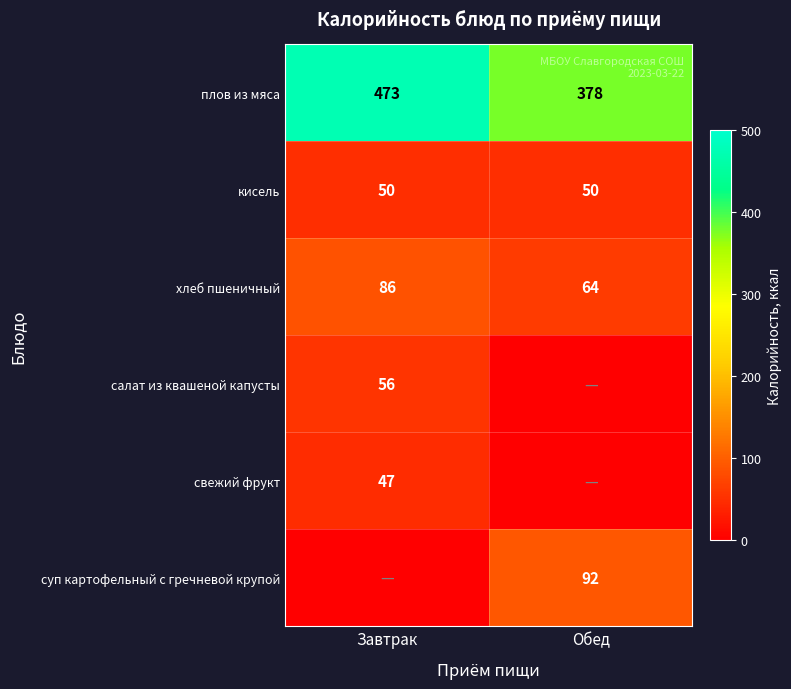

Is it true that кисель equals 84 at Обед?

False